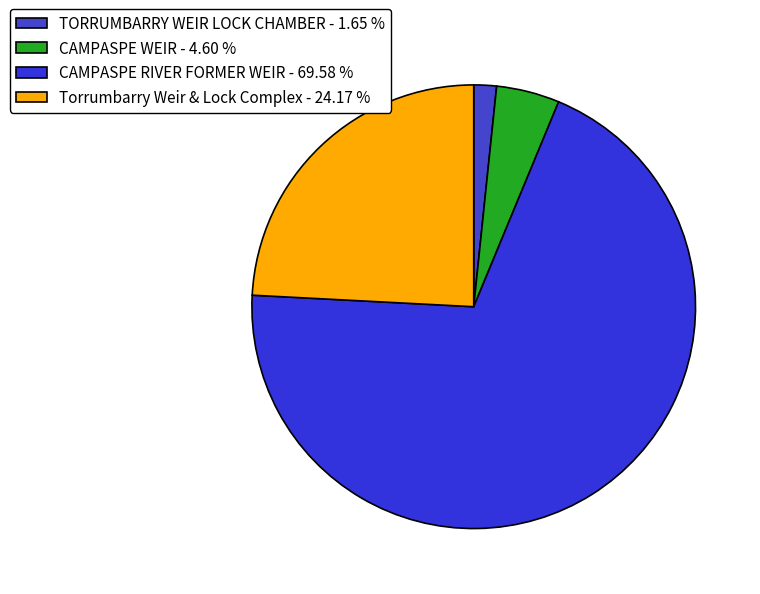

Between CAMPASPE WEIR and TORRUMBARRY WEIR LOCK CHAMBER, which is larger?

CAMPASPE WEIR